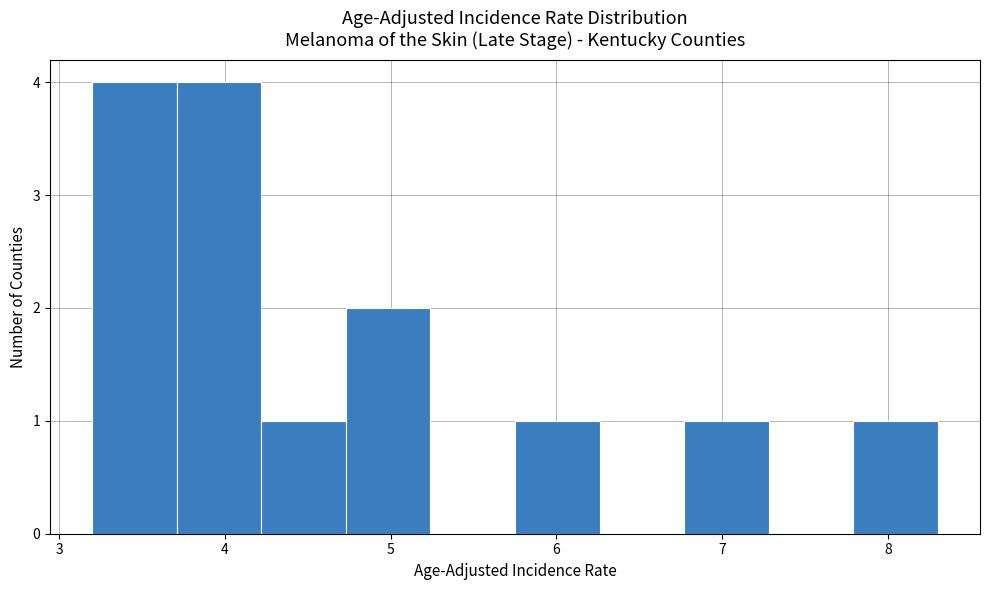

Reading left to right, transcribe this chart: for each bar, give the range it covers on the x-axis and its height. Neither the bar edges nor the heights are printed on the chart, so give them approximately, as read against the axes.

3.20 to 3.71: 4
3.71 to 4.22: 4
4.22 to 4.73: 1
4.73 to 5.24: 2
5.24 to 5.75: 0
5.75 to 6.26: 1
6.26 to 6.77: 0
6.77 to 7.28: 1
7.28 to 7.79: 0
7.79 to 8.30: 1